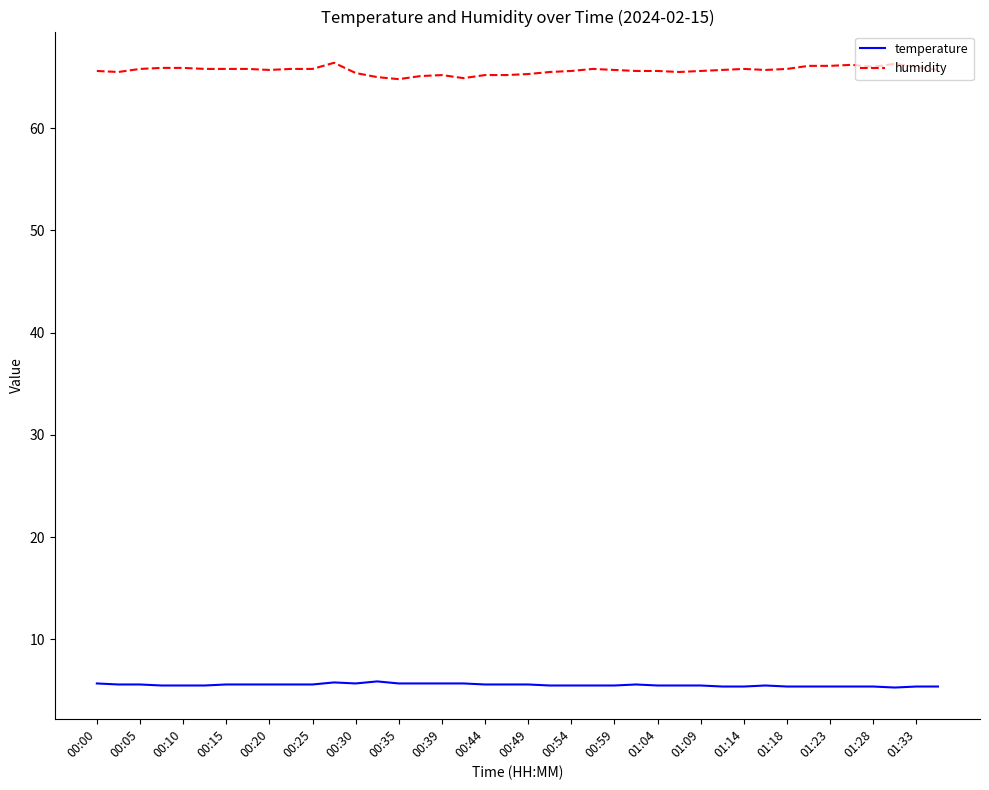

True or false: humidity and temperature cross at least once.

False